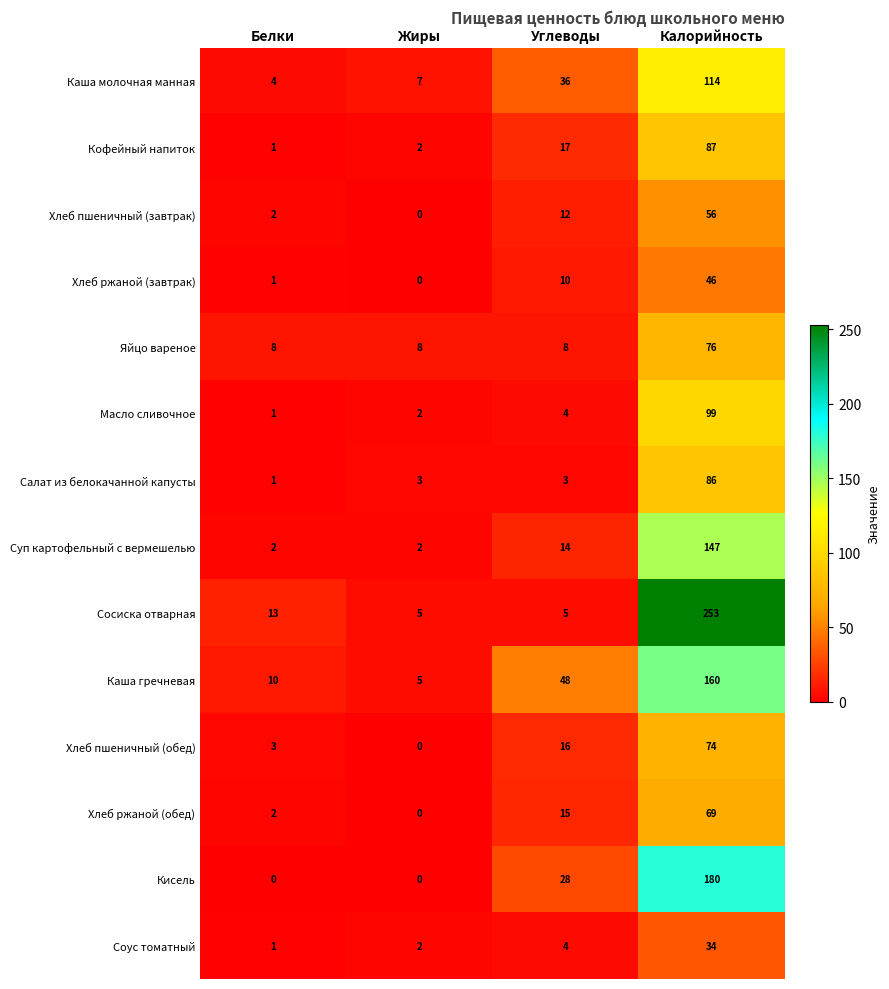

True or false: Салат из белокачанной капусты has a value of 86 at Калорийность.

True